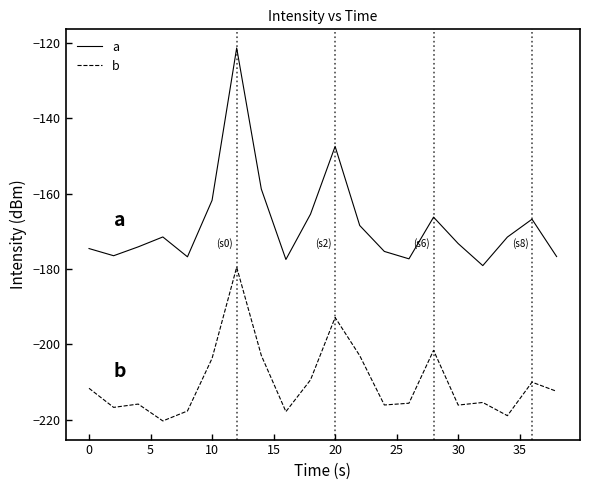

What is the average value of the b series?

-209.9